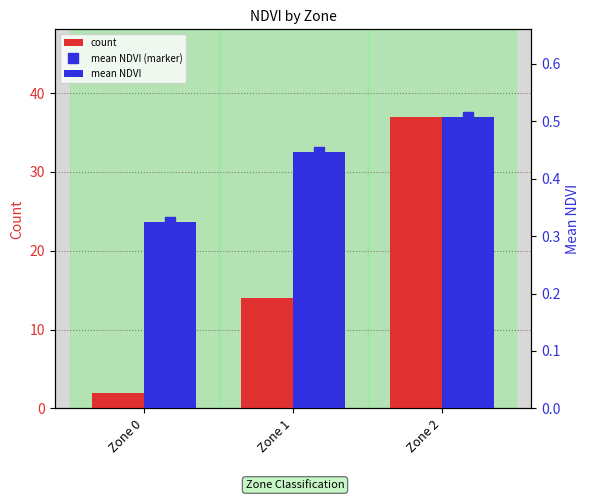

At which category does the chart reach its peak across all series?

Zone 2